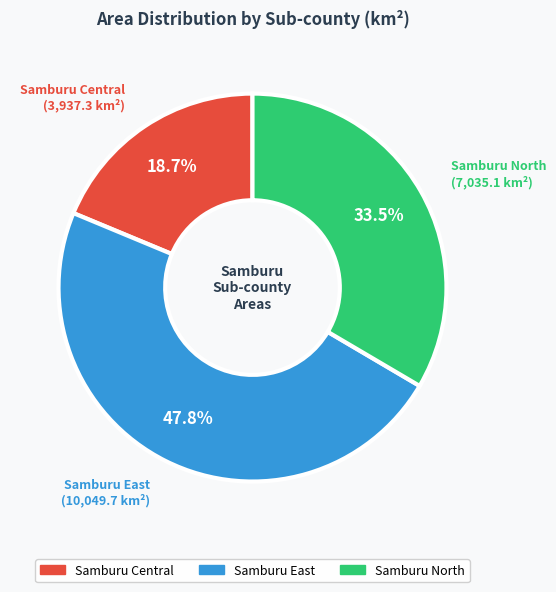

What is the smallest slice in the pie chart?

Samburu Central